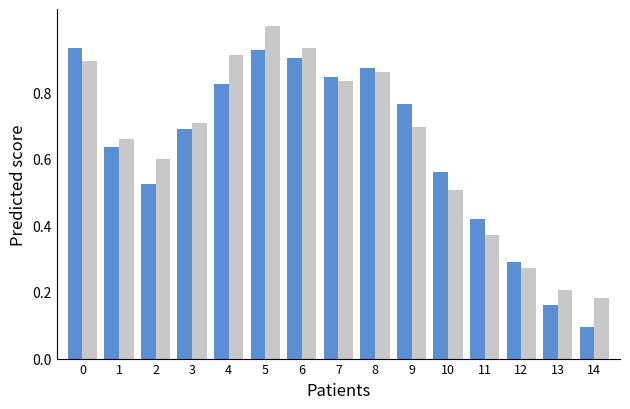

Which label corresponds to the largest value in the chart?

5